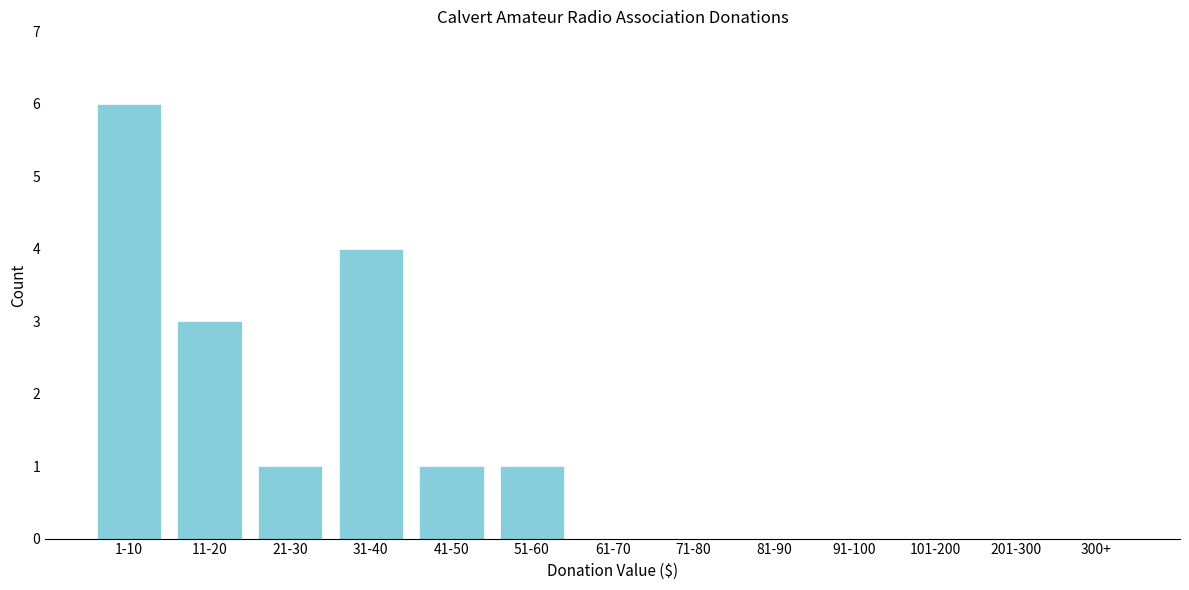

Reading right to left, list all the values displayed in this chart.

300+=0	201-300=0	101-200=0	91-100=0	81-90=0	71-80=0	61-70=0	51-60=1	41-50=1	31-40=4	21-30=1	11-20=3	1-10=6